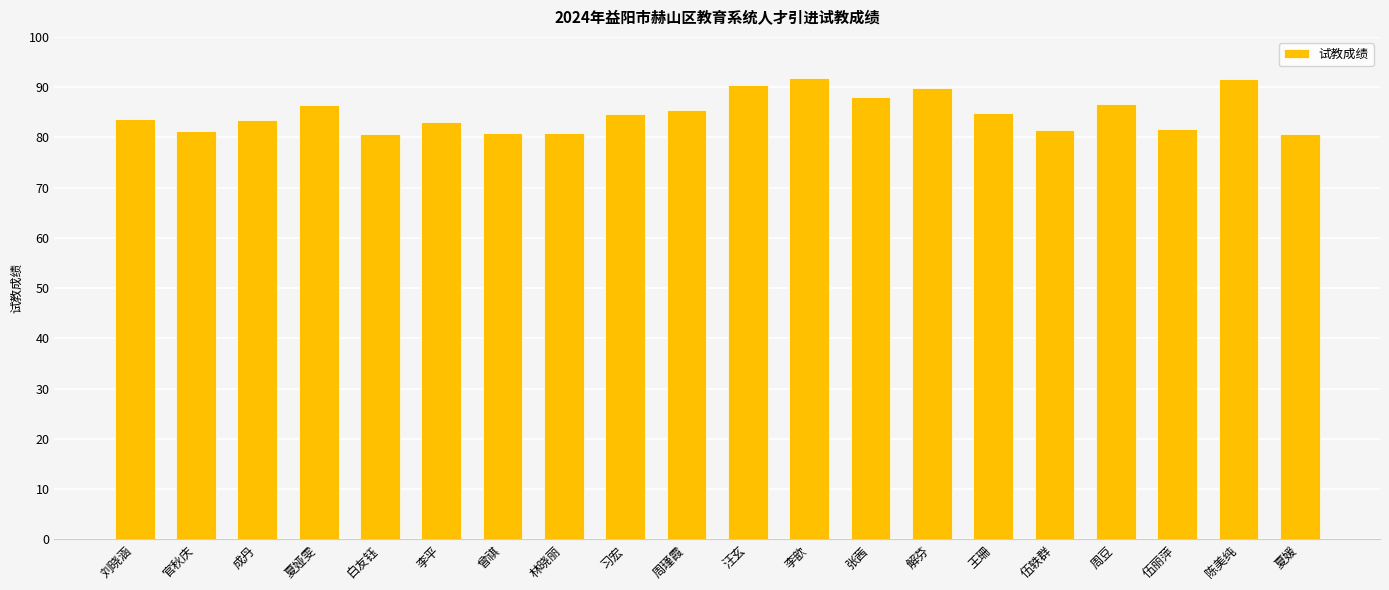

Read the value at 李歆.

91.7